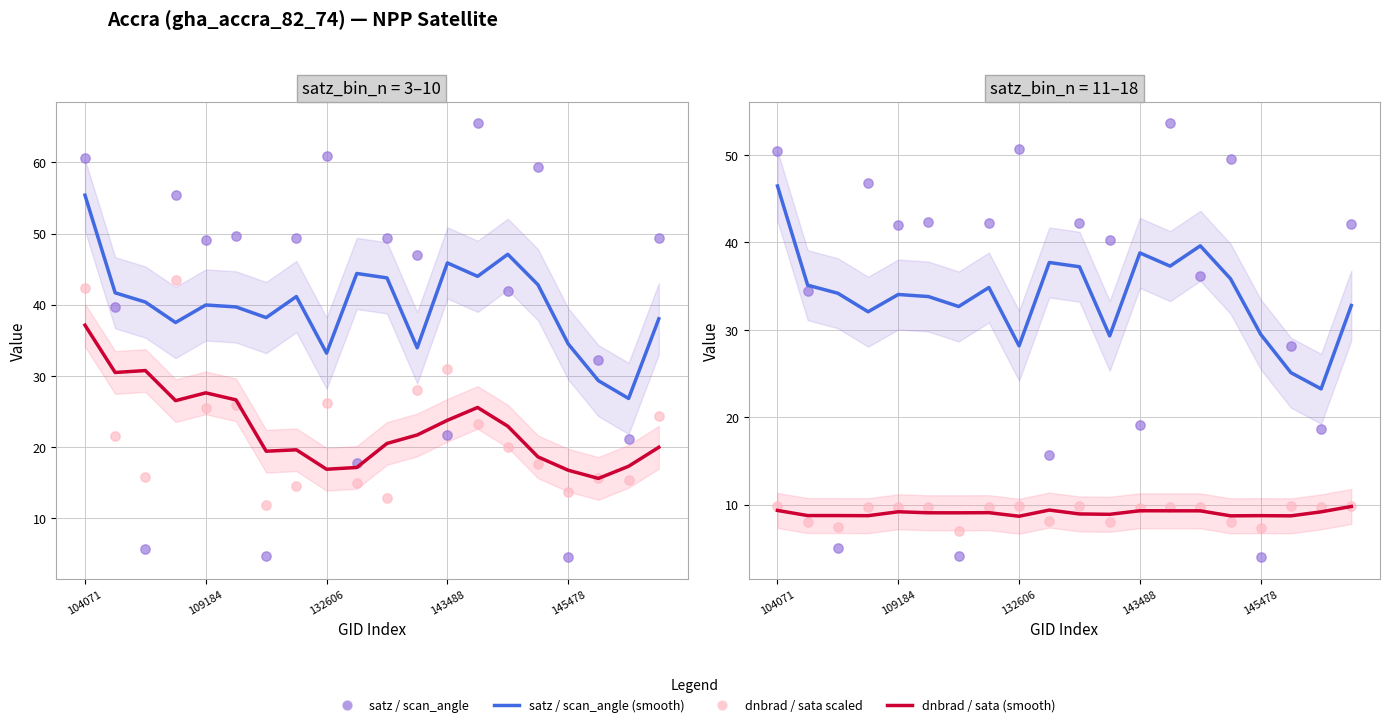

Which series has the largest Y range (max minus min)?

satz